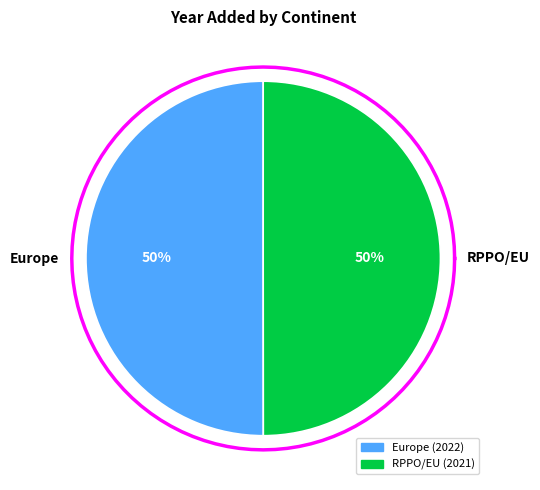

To the nearest percent, what is the combined percentage of RPPO/EU and Europe?

100%